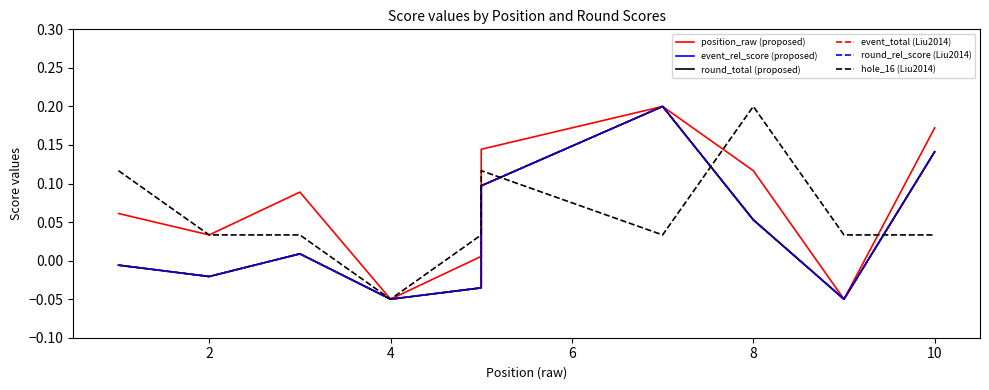

How many lines are shown in the chart?

6